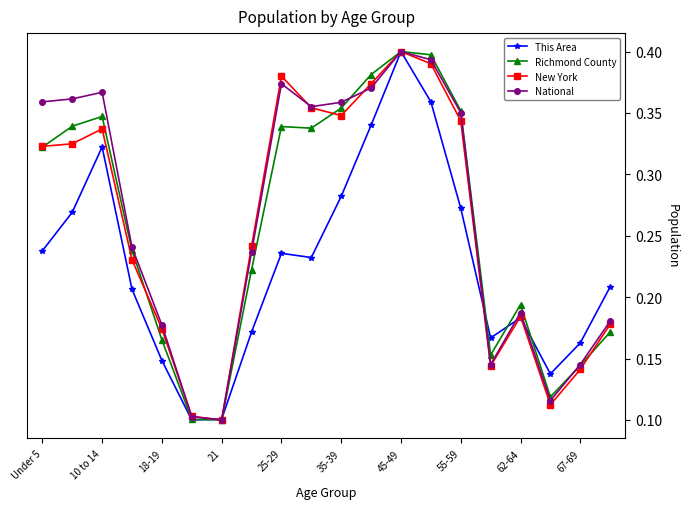

True or false: National has more than 2 points higher than both neighbors.

True